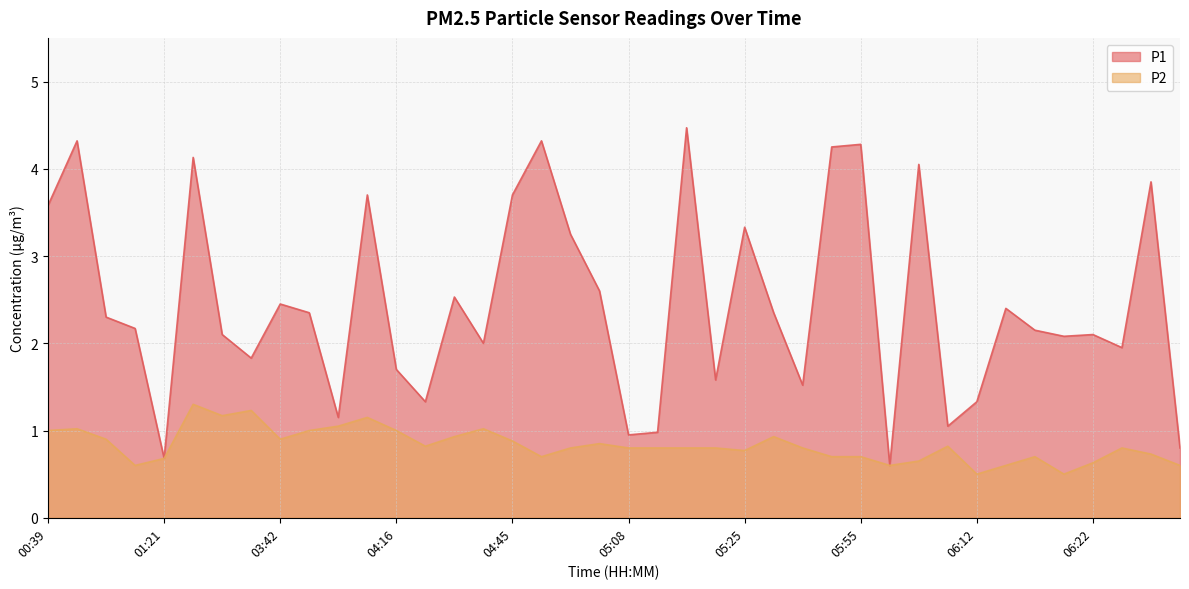

What is the sum of all P1 values?

98.3